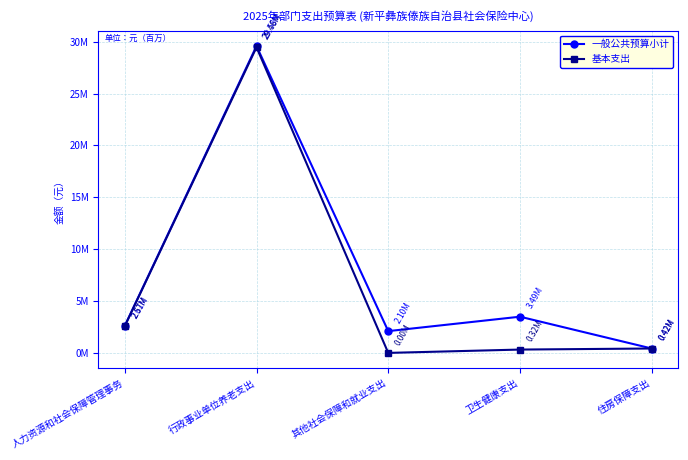

How many interior local valleys does the 一般公共预算小计 series have?

1